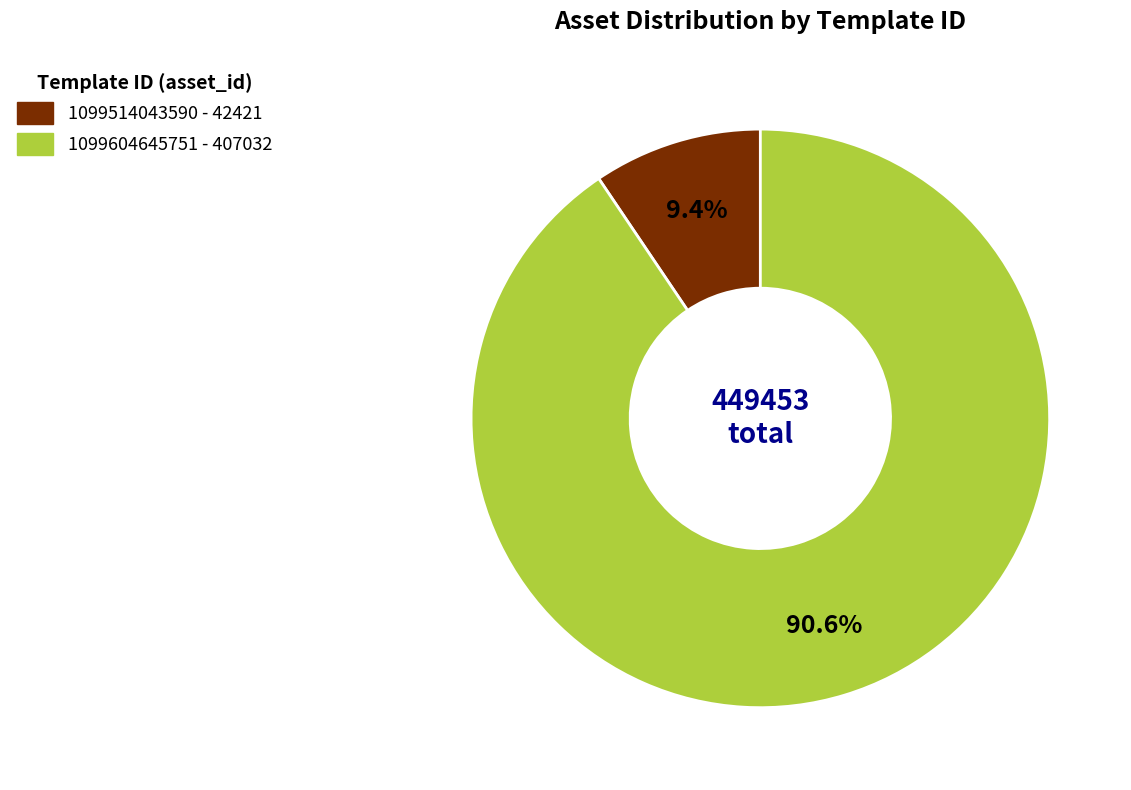

What percentage is the 1099604645751 slice, to the nearest percent?

91%